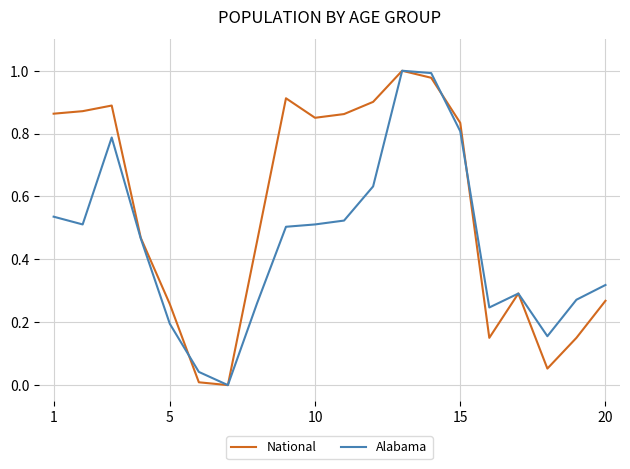

Which series has the largest total across all categories?

National